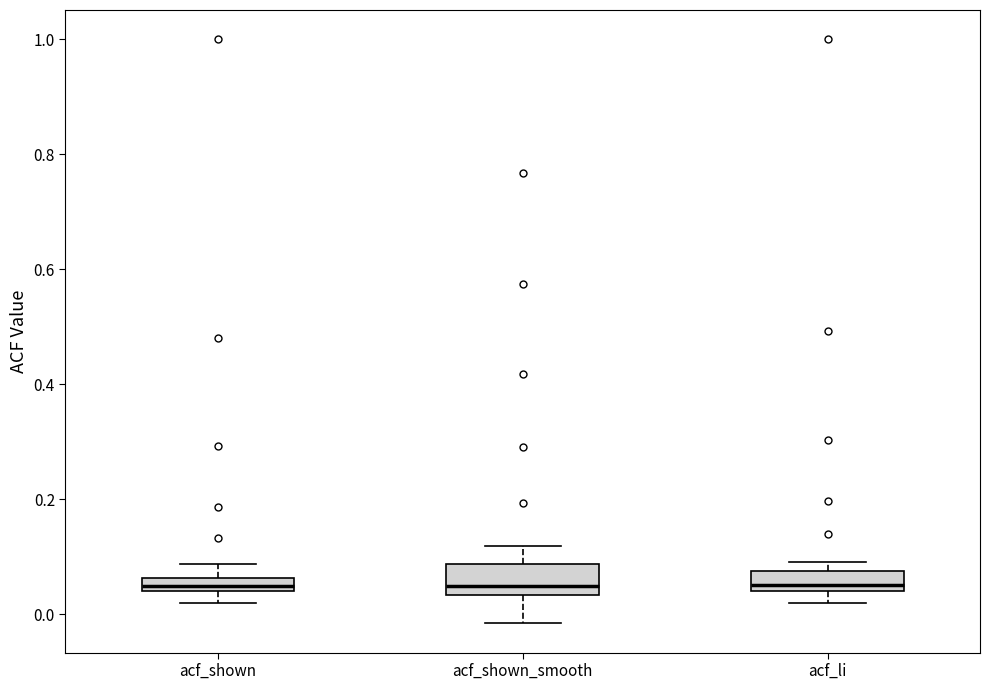

Where is the upper edge of the box for acf_shown on the y-axis? The values are not printed on the chart, so give them approximately, as read against the axis.

0.06